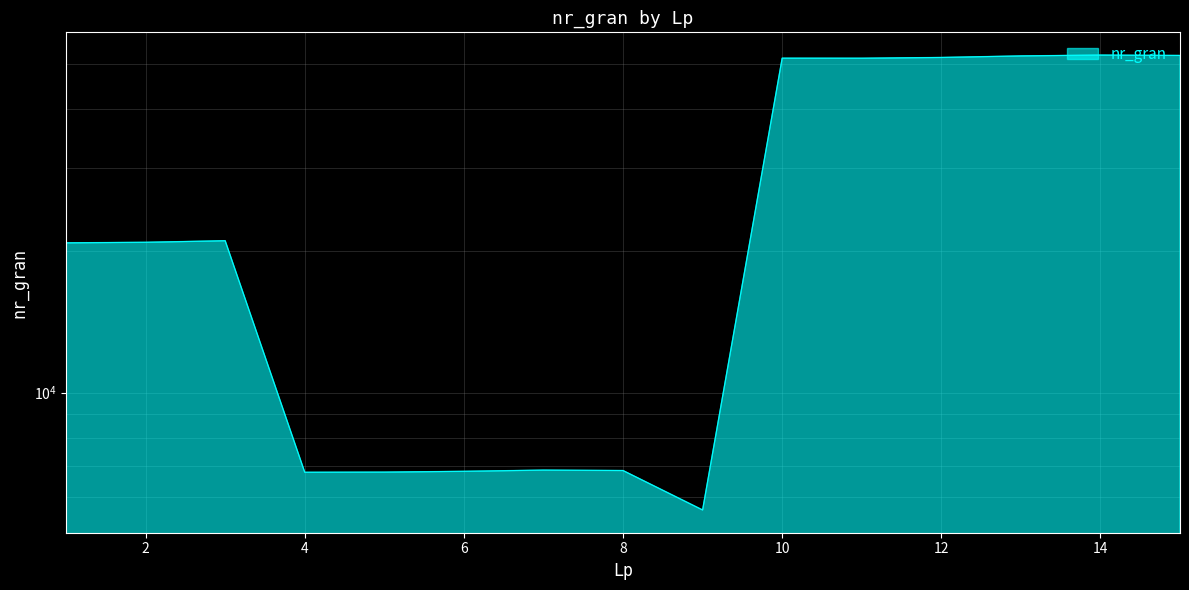

Reading left to right, list all the values displayed in this chart.

1=20808	2=20864	3=21024	4=6778	5=6783	6=6810	7=6850	8=6836	9=5637	10=51326	11=51313	12=51503	13=51895	14=52107	15=52012